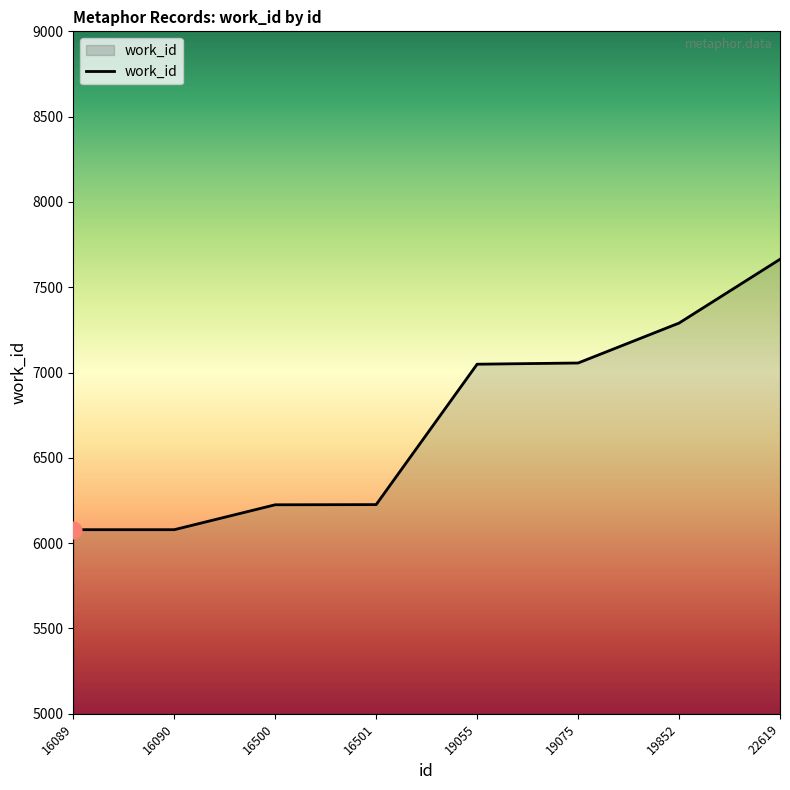

The value at 22619 is 10443. True or false?

False